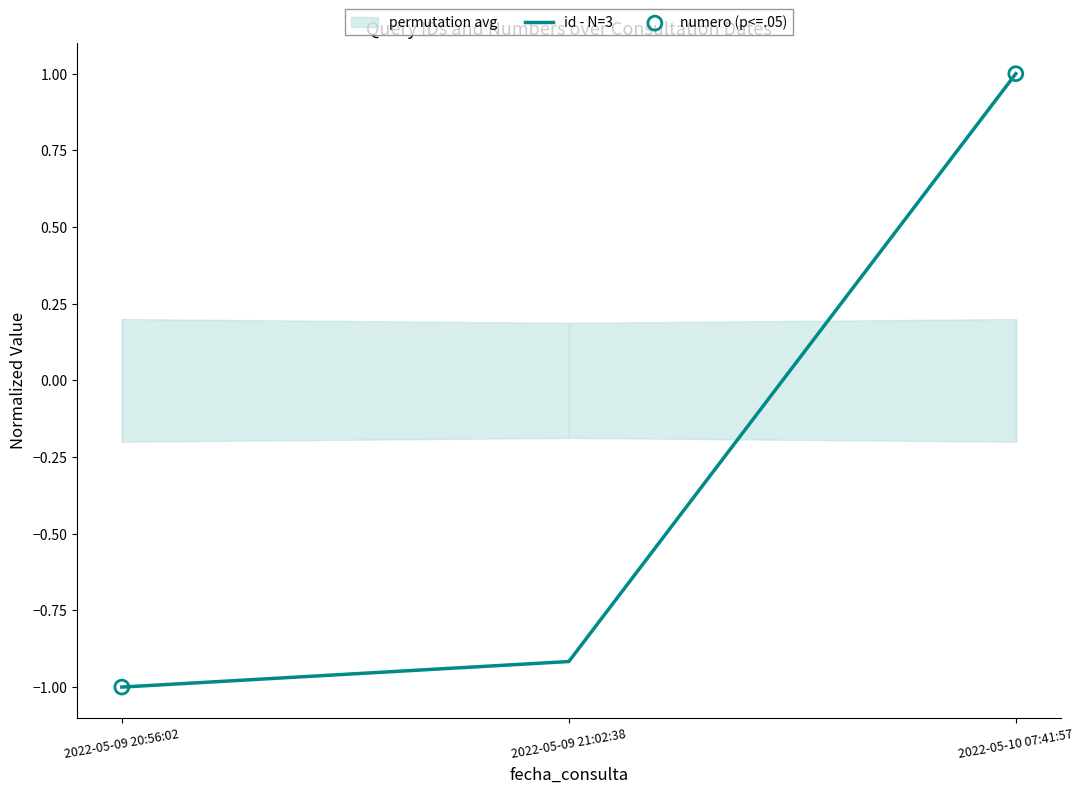

What is the change in value from 2022-05-09 21:02:38 to 2022-05-10 07:41:57?

+1.9